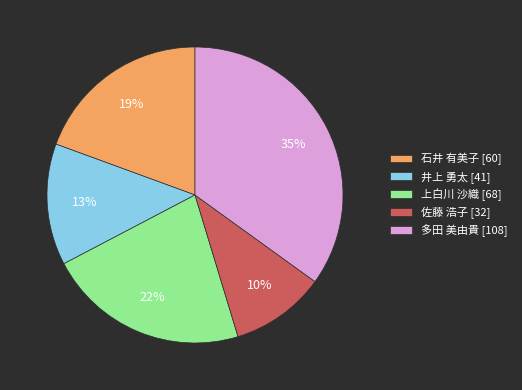

To the nearest percent, what is the average slice percentage?

20%